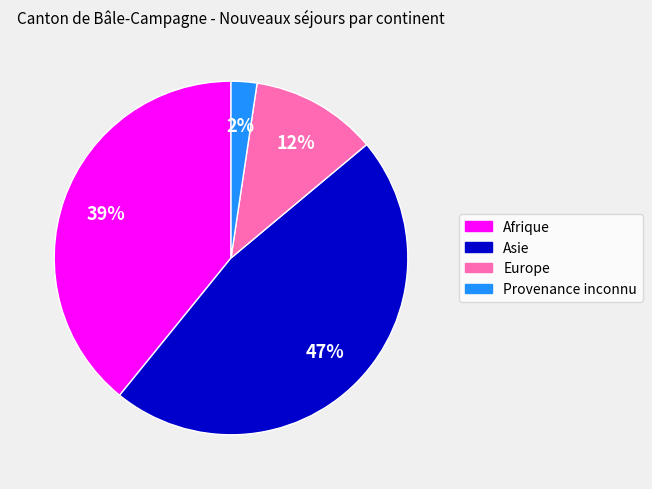

To the nearest percent, what is the average slice percentage?

25%